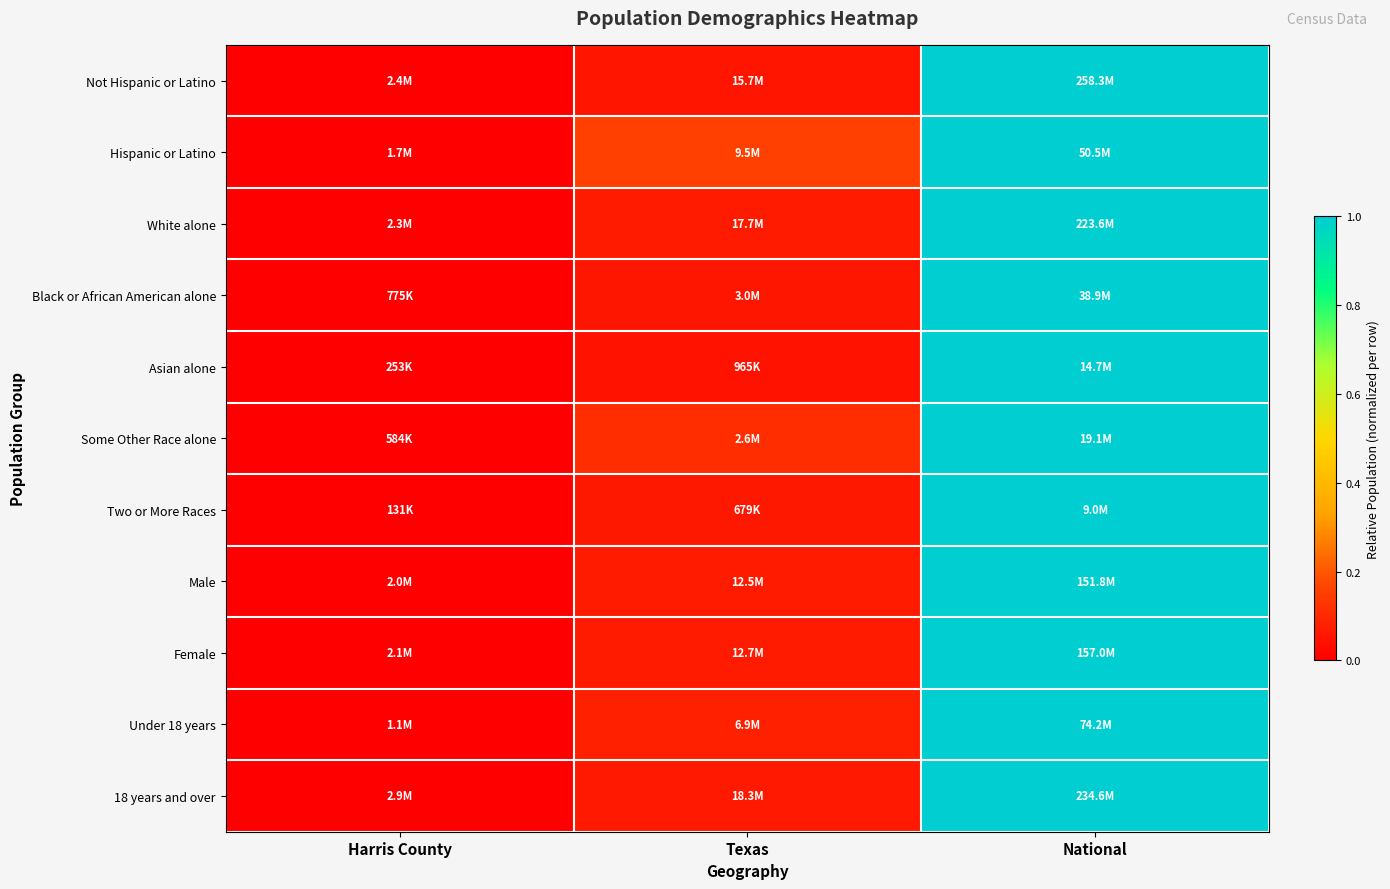

What is the maximum value shown in the chart?

1.0